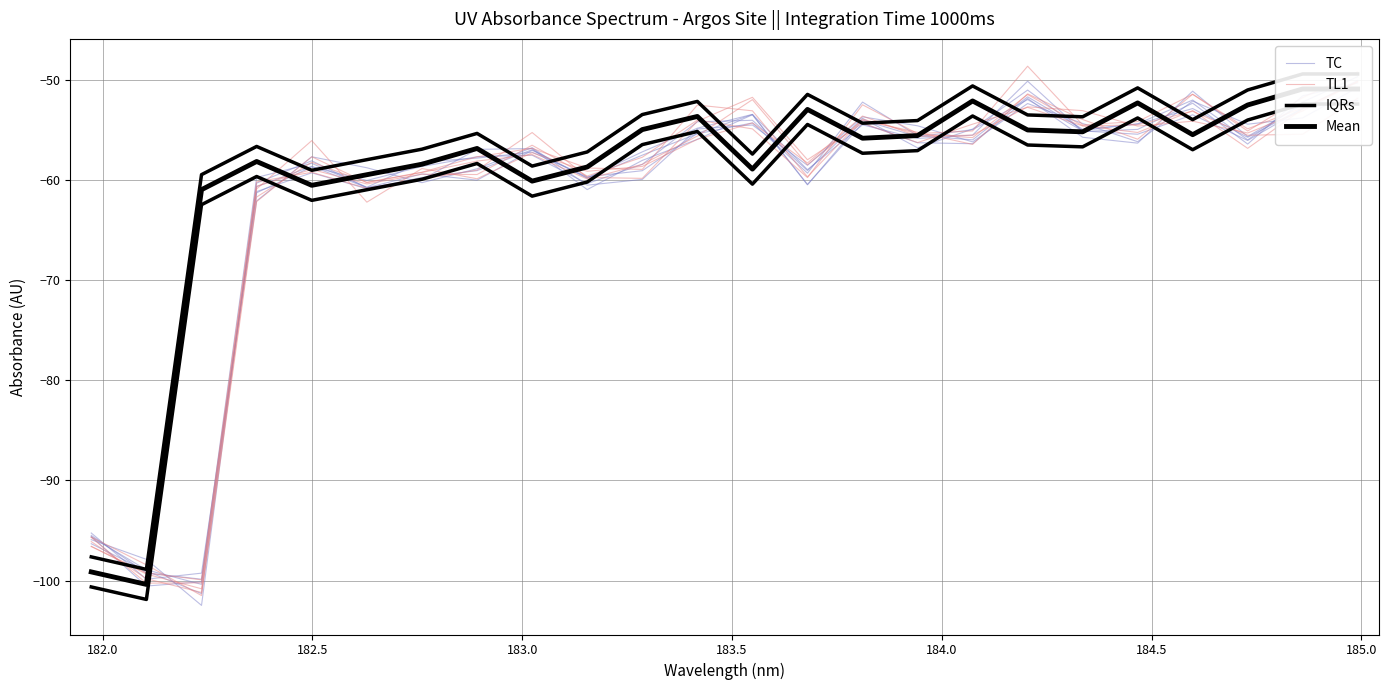

What is the label of the 20th point from the right?

183.5